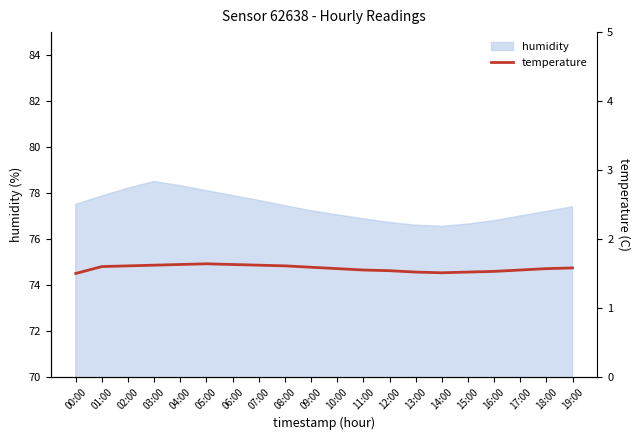

The chart shows a value of 1.6 at 01:00. True or false?

True